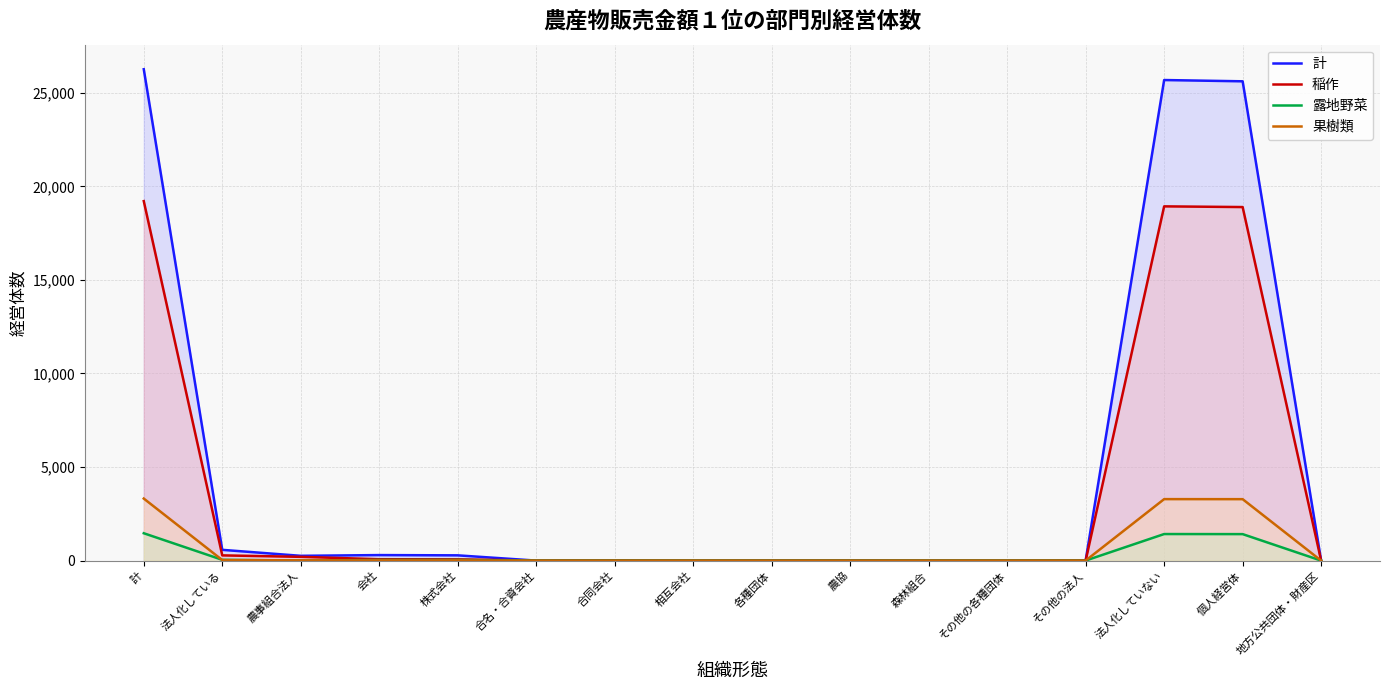

Count the number of categories in the chart.

16